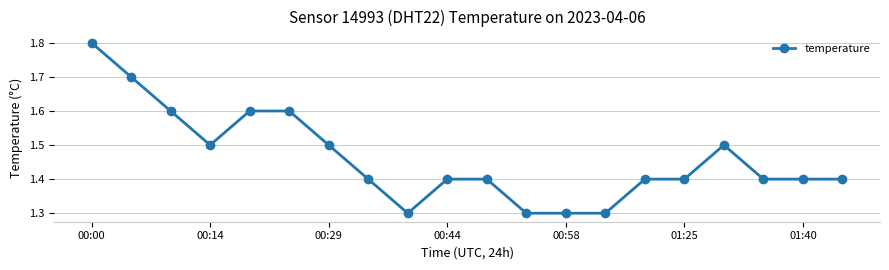

Reading left to right, transcribe all the data shown in this chart.

1.8	1.7	1.6	1.5	1.6	1.6	1.5	1.4	1.3	1.4	1.4	1.3	1.3	1.3	1.4	1.4	1.5	1.4	1.4	1.4